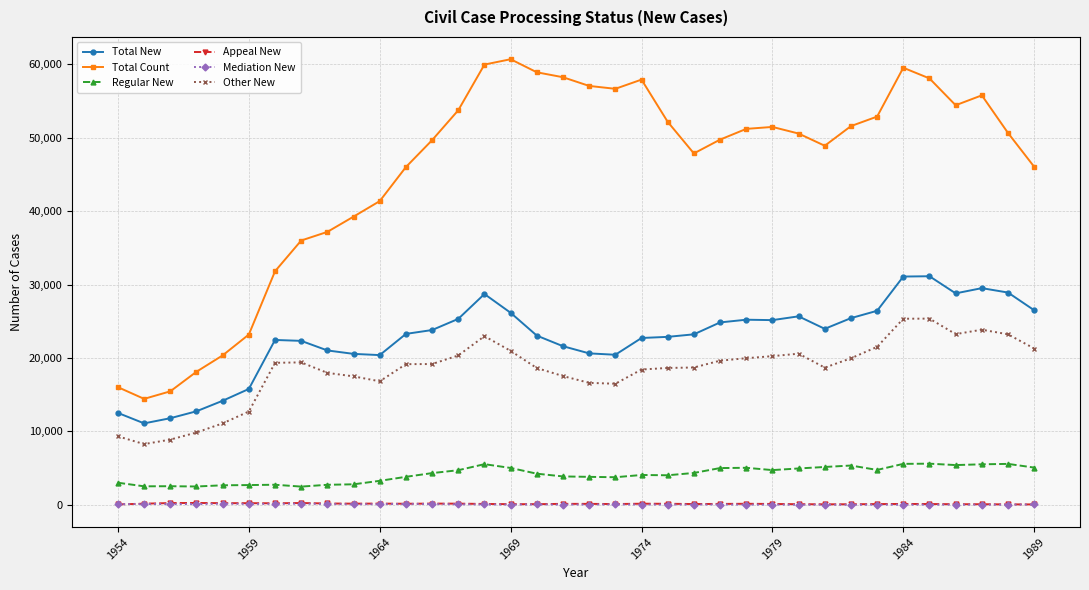

True or false: Appeal New and Total Count intersect in this chart.

False